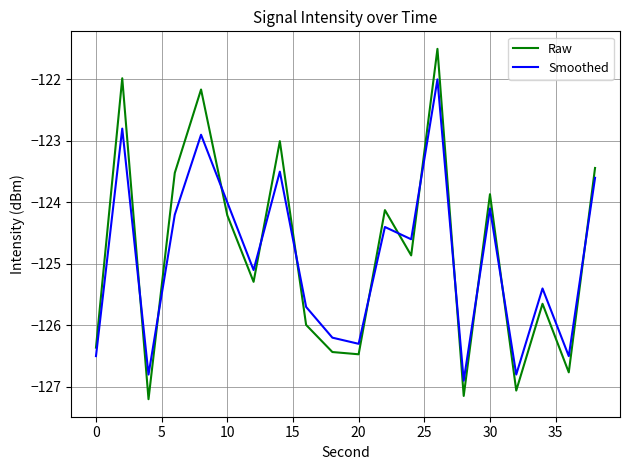

What are all the series names shown in the legend?

Raw, Smoothed